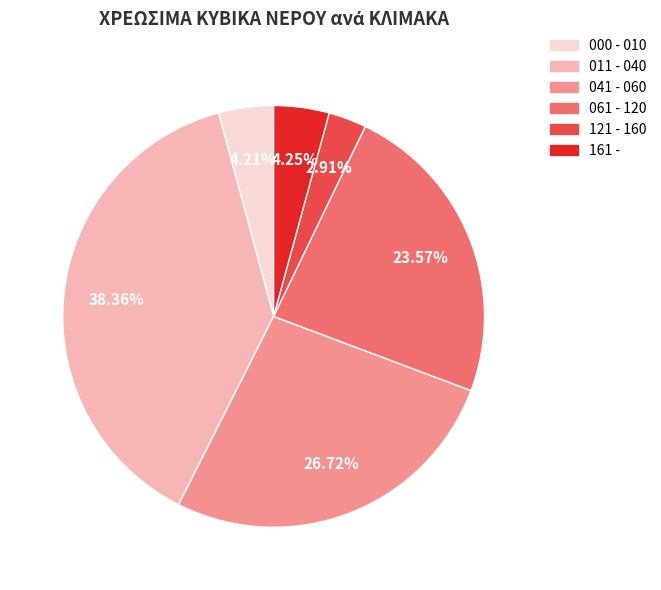

What percentage do 011 - 040 and 121 - 160 together represent?

41.3%